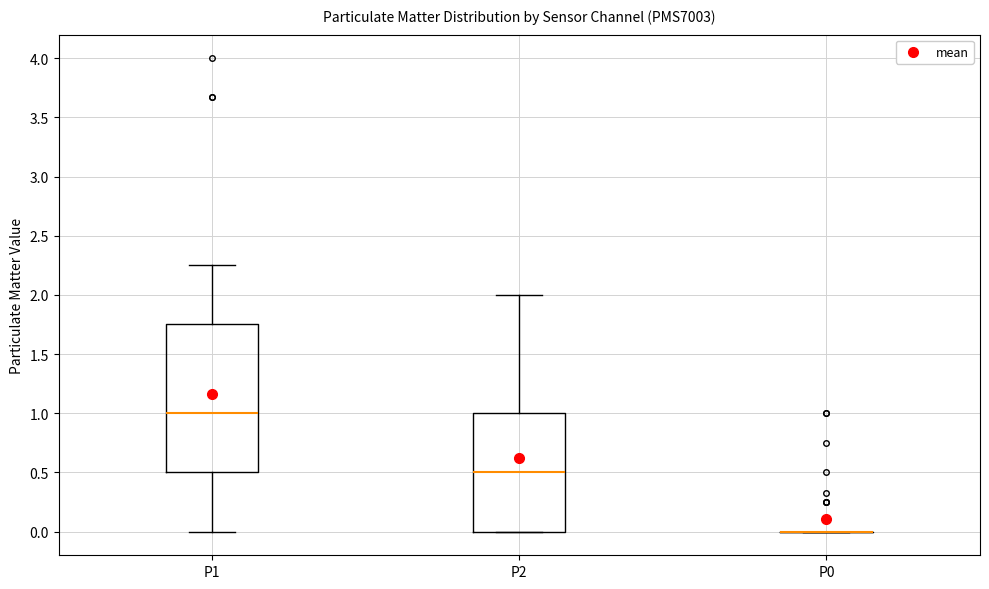

Reading left to right, read every box against the y-axis: the position of its median line, the range the box covers, and the ends of its whiskers. The values are not printed on the chart, so give them approximately, as read against the axis.

P1: median 1.00, box 0.50 to 1.75, whiskers 0.00 to 2.25
P2: median 0.50, box 0.00 to 1.00, whiskers 0.00 to 2.00
P0: box collapsed to a line at 0.00, whiskers 0.00 to 0.00